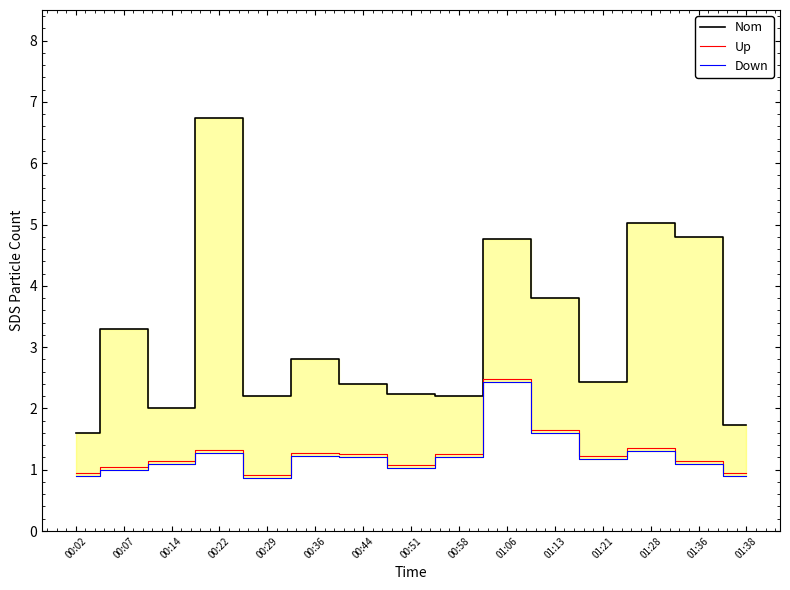

Is it true that SDS_P2 (Down) equals 1.7 at 00:22?

False